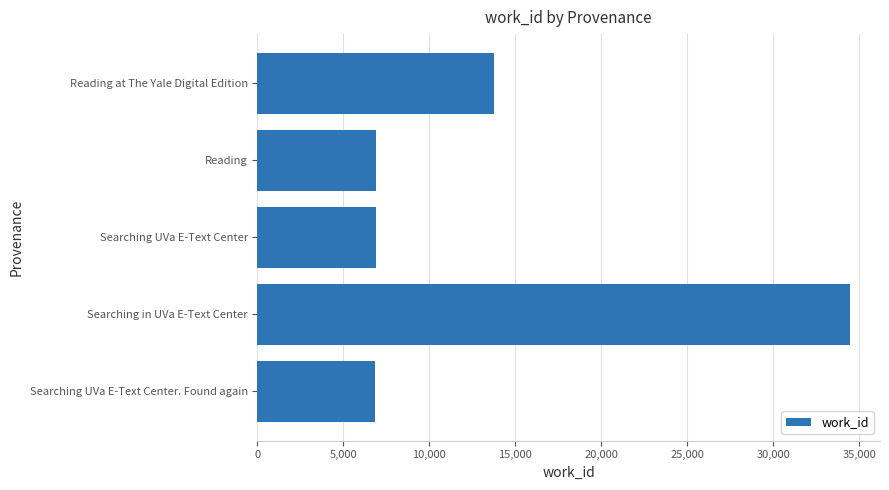

Count the number of data series in this chart.

1